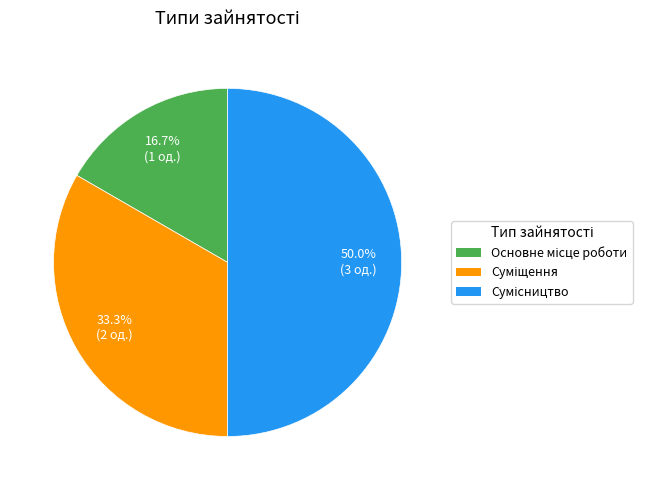

How many slices are in this pie chart?

3